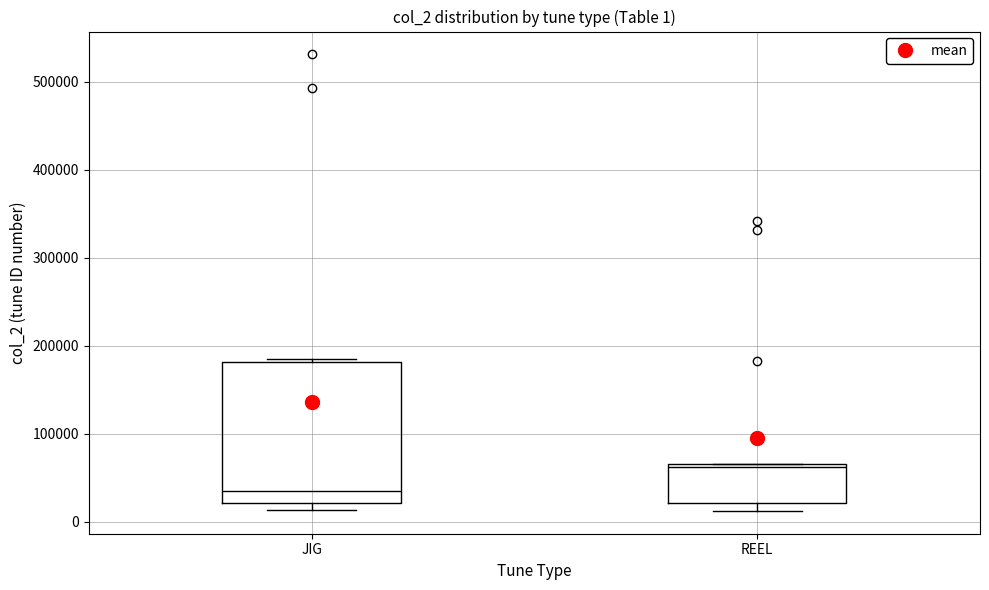

Which box is the tallest, from its lower edge to its upper edge?

JIG